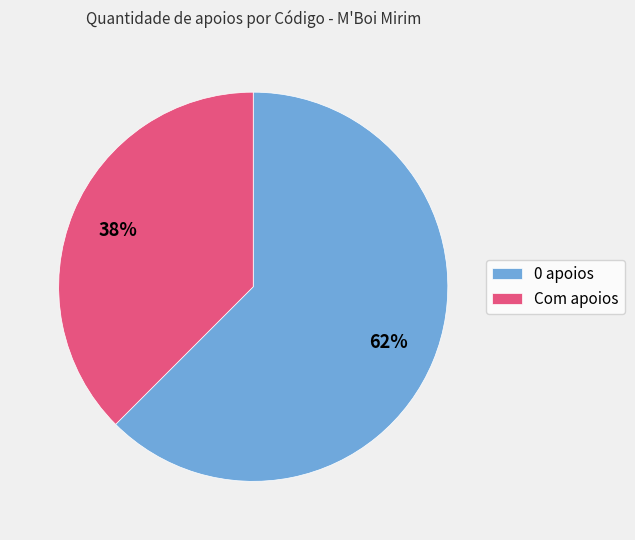

What percentage is the Com apoios slice, to the nearest percent?

38%